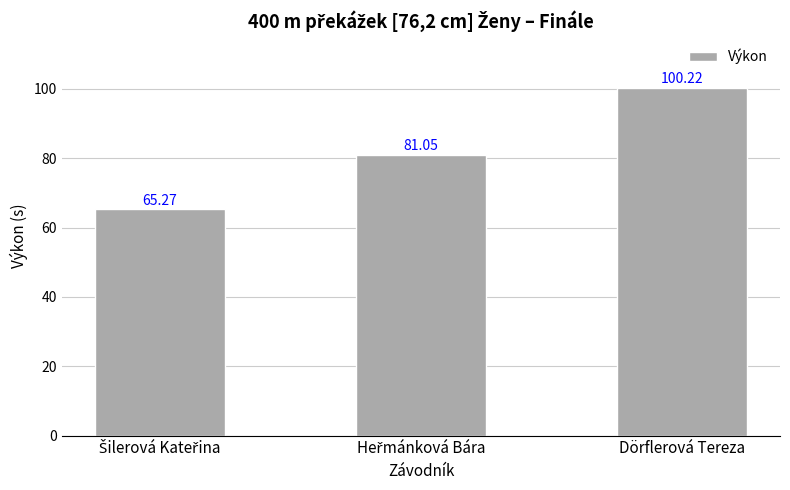

At which category does the chart reach its peak across all series?

Dörflerová Tereza